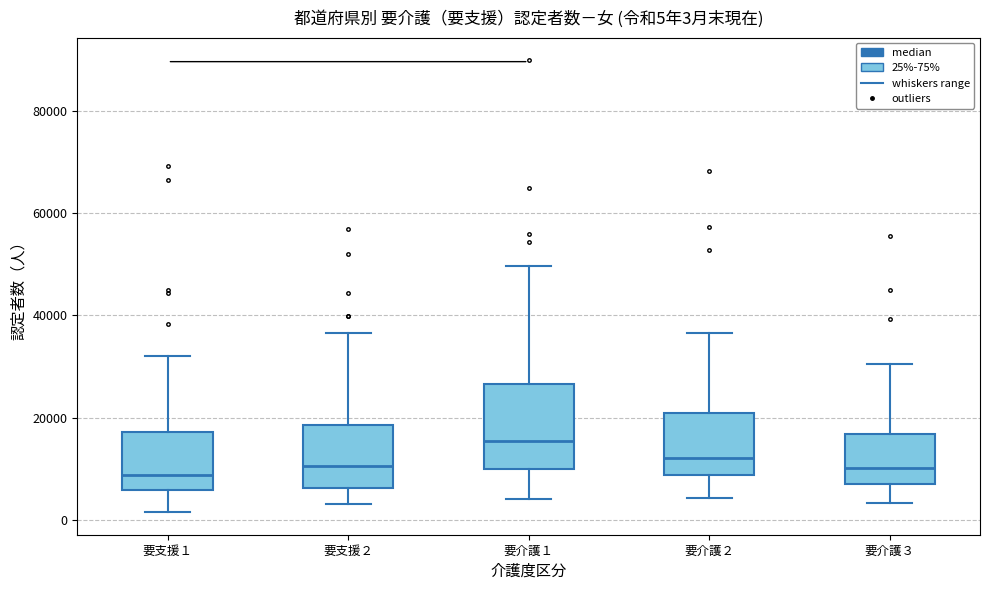

Which box has the highest median line?

要介護１